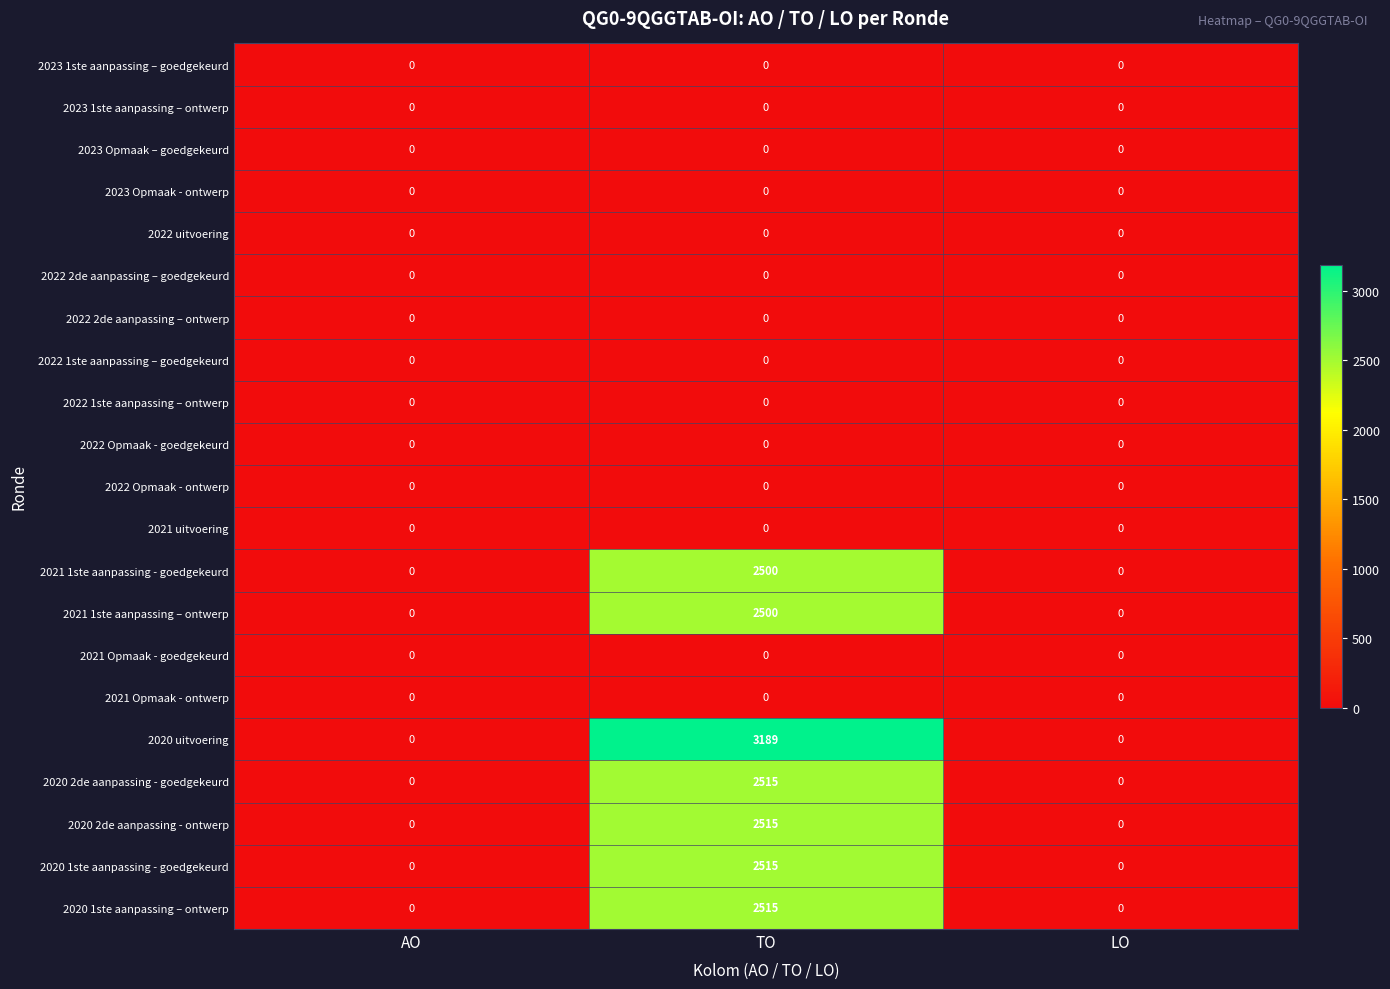

Which series has the largest total across all categories?

2020 uitvoering